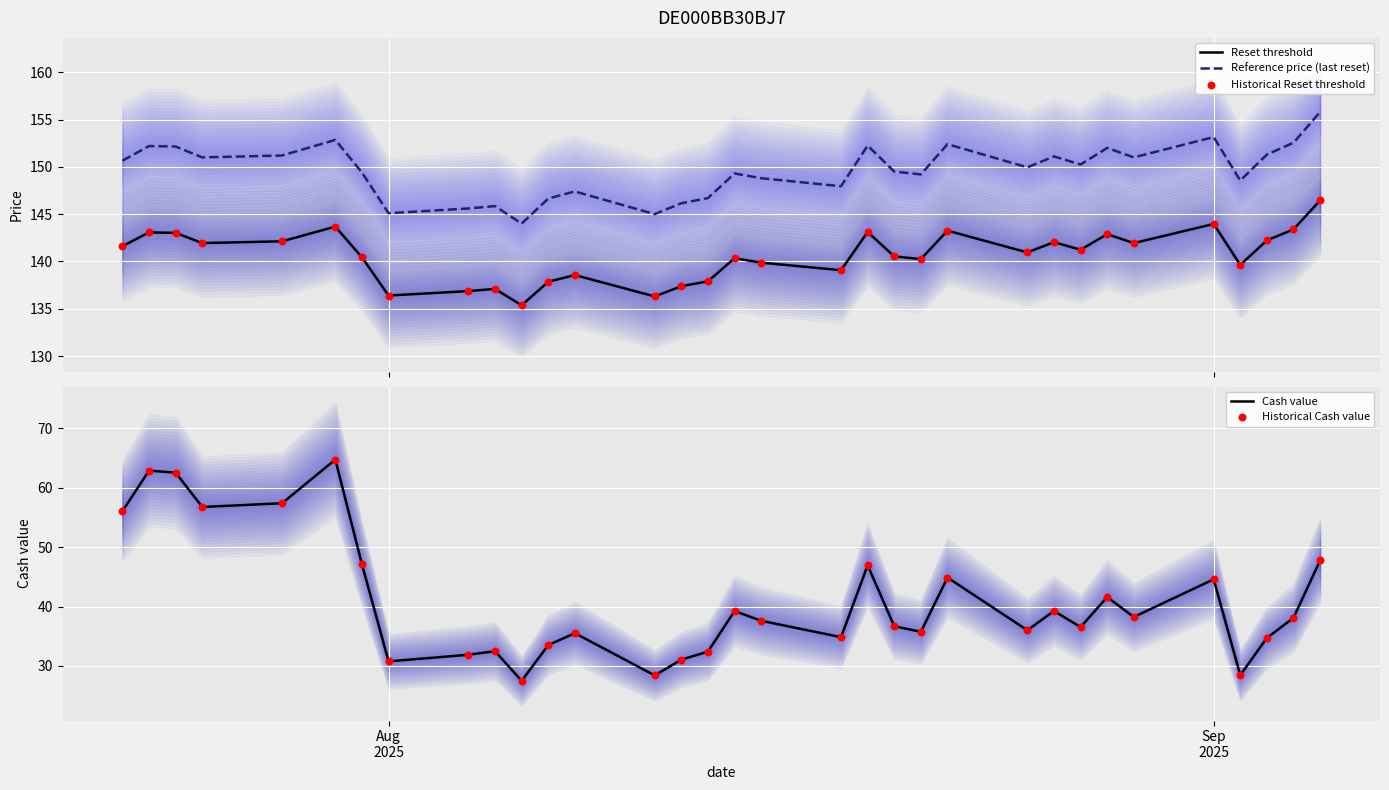

Which series has the largest total across all categories?

Reference price (last reset)